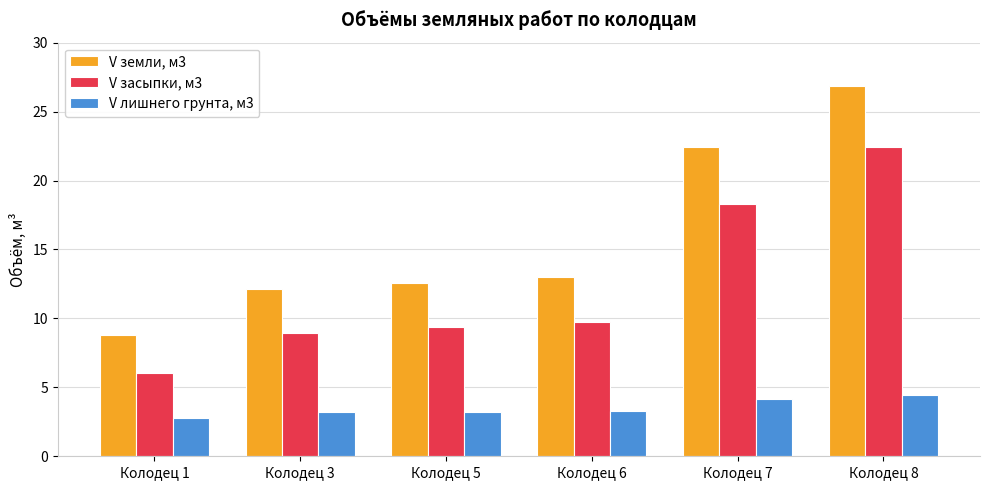

Rank the series at Колодец 3 from lowest to highest value.

V лишнего грунта, м3, V засыпки, м3, V земли, м3